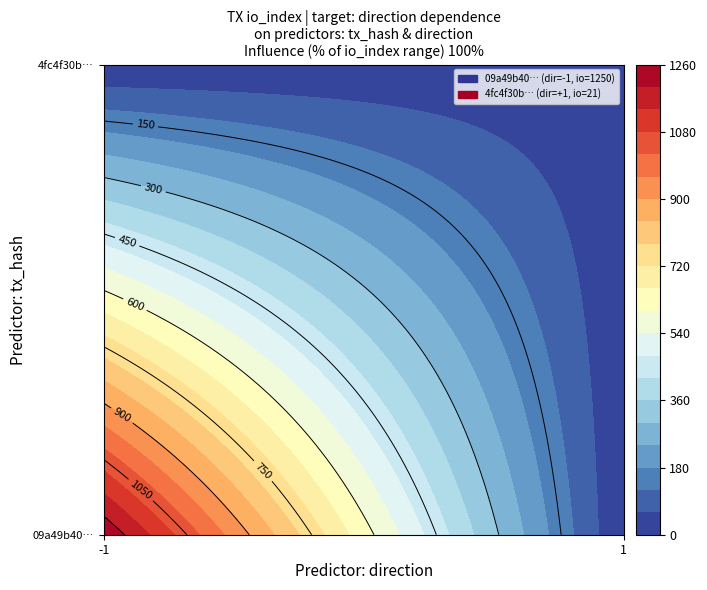

Which series has the largest total across all categories?

09a49b407befbb63aeb4a90e3e8061e56561598